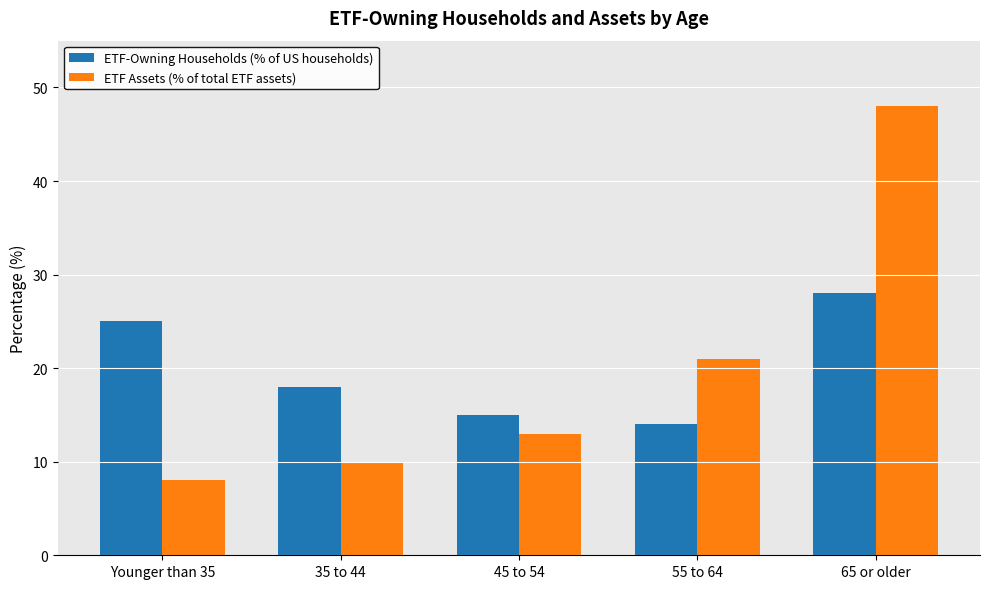

Which series has the widest spread of values?

ETF Assets (% of total ETF assets)